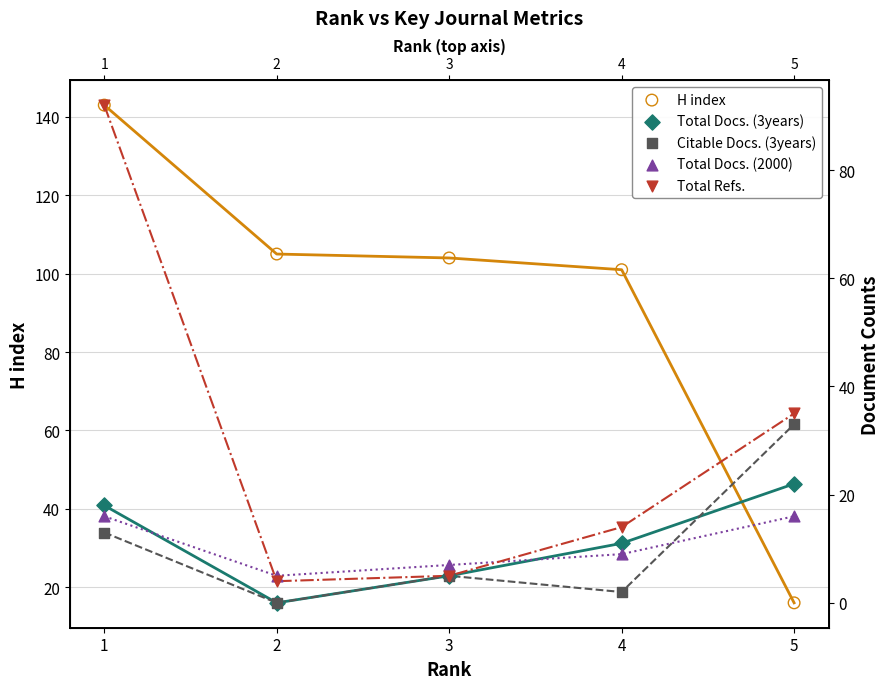

What are all the series names shown in the legend?

H index, Total Docs. (3years), Citable Docs. (3years), Total Docs. (2000), Total Refs.